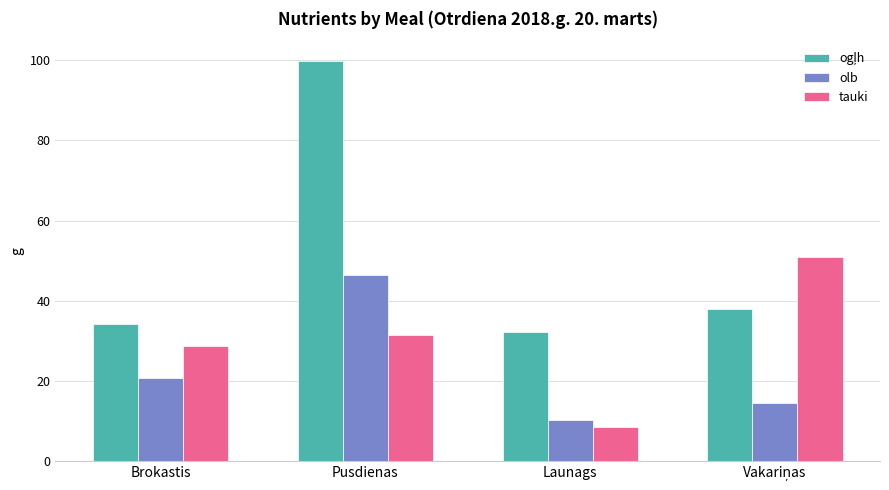

The olb series shows 17.0 at Launags. True or false?

False